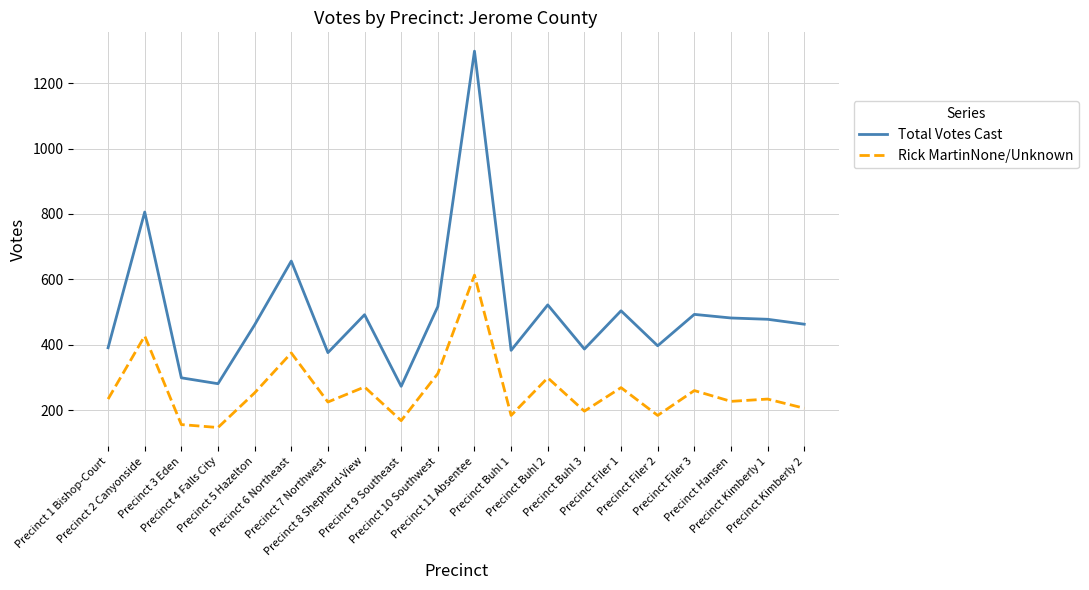

Rank the series by their average value, from lowest to highest.

Rick MartinNone/Unknown, Total Votes Cast